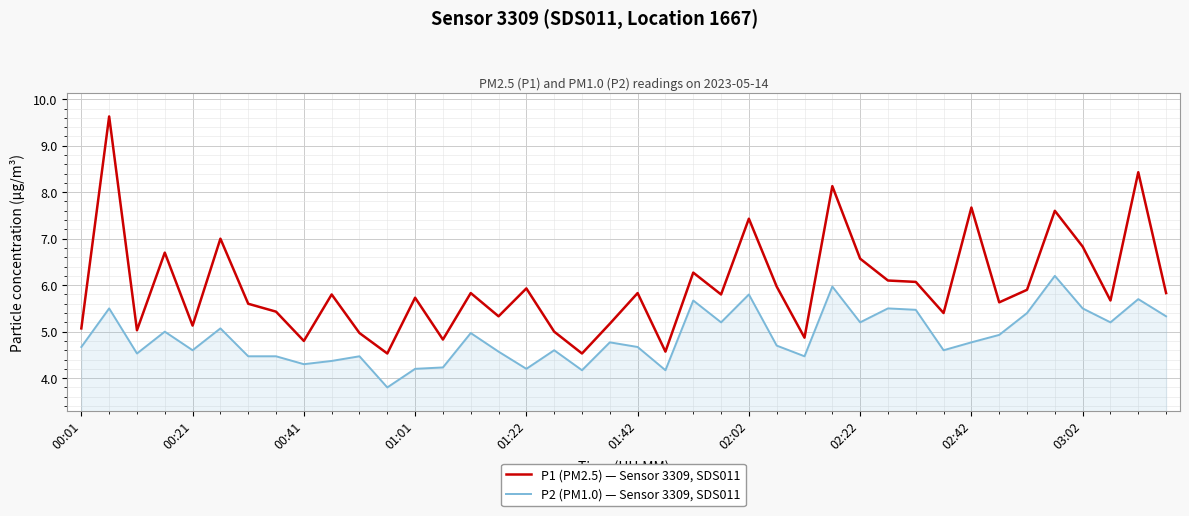

True or false: P1 (PM2.5) — Sensor 3309, SDS011 and P2 (PM1.0) — Sensor 3309, SDS011 intersect in this chart.

False